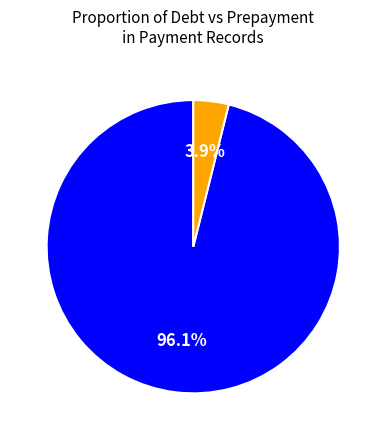

To the nearest percent, what is the average slice percentage?

50%